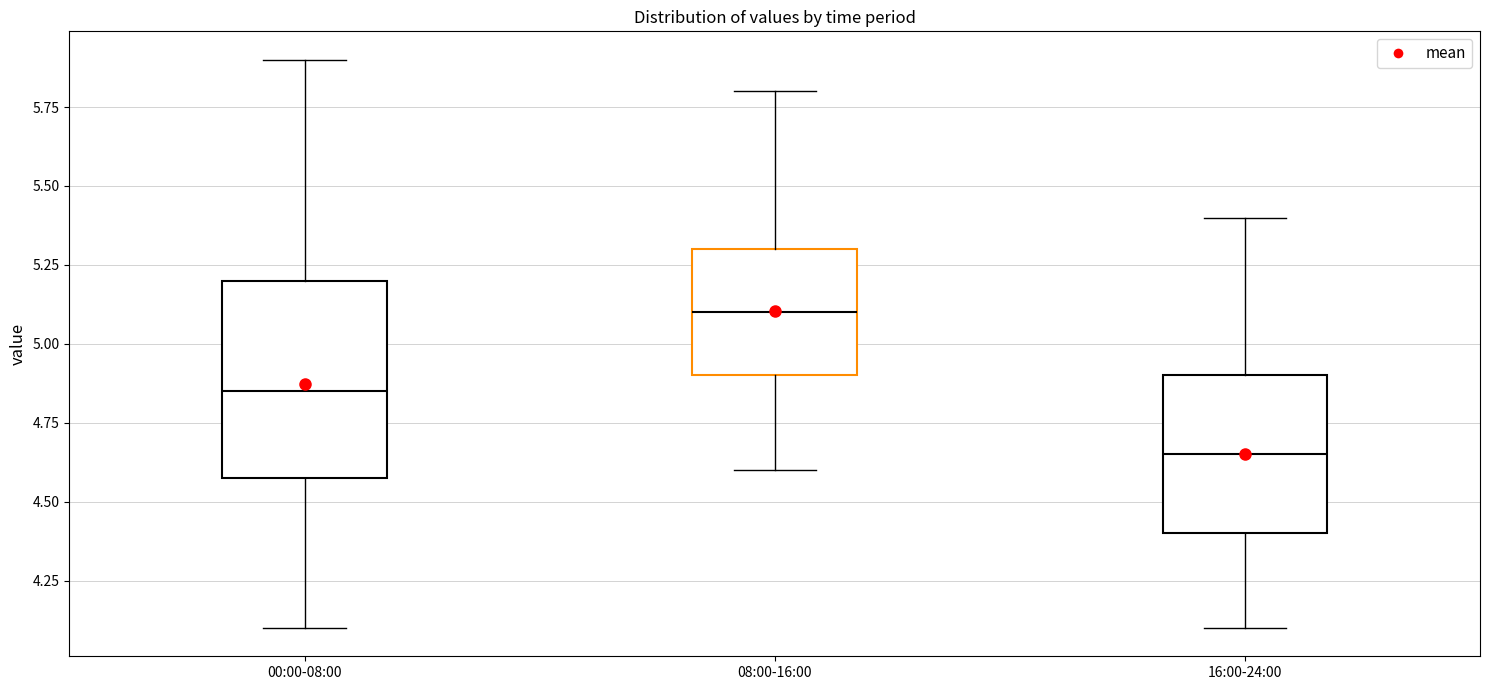

Which box is the tallest, from its lower edge to its upper edge?

00:00-08:00